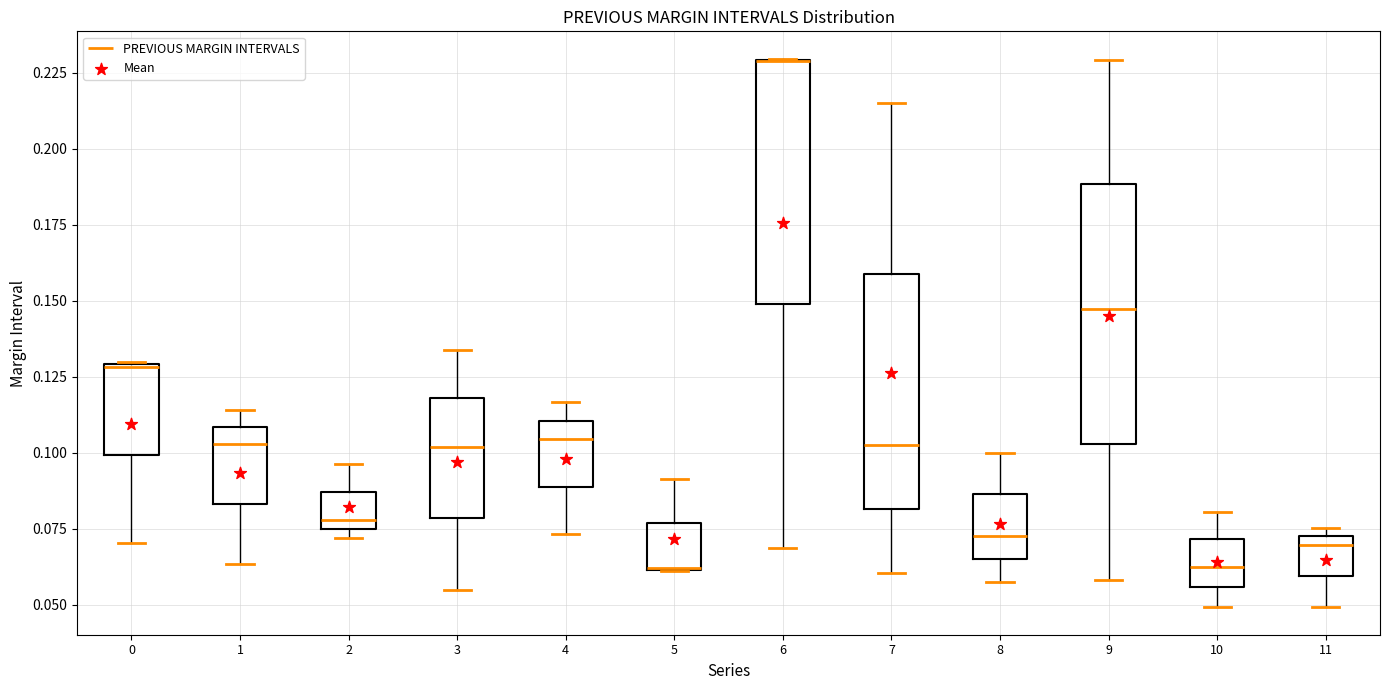

Reading left to right, read every box against the y-axis: the position of its median line, the range the box covers, and the ends of its whiskers. The values are not printed on the chart, so give them approximately, as read against the axis.

0: median 0.130, box 0.100 to 0.130, whiskers 0.070 to 0.130
1: median 0.105, box 0.085 to 0.110, whiskers 0.065 to 0.115
2: median 0.080, box 0.075 to 0.085, whiskers 0.070 to 0.095
3: median 0.100, box 0.080 to 0.120, whiskers 0.055 to 0.135
4: median 0.105, box 0.090 to 0.110, whiskers 0.075 to 0.115
5: median 0.060 (drawn on the box's lower edge), box 0.060 to 0.075, whiskers 0.060 to 0.090
6: median 0.230 (drawn on the box's upper edge), box 0.150 to 0.230, whiskers 0.070 to 0.230
7: median 0.105, box 0.080 to 0.160, whiskers 0.060 to 0.215
8: median 0.075, box 0.065 to 0.085, whiskers 0.060 to 0.100
9: median 0.145, box 0.105 to 0.190, whiskers 0.060 to 0.230
10: median 0.060, box 0.055 to 0.070, whiskers 0.050 to 0.080
11: median 0.070 (just below the box's upper edge), box 0.060 to 0.070, whiskers 0.050 to 0.075